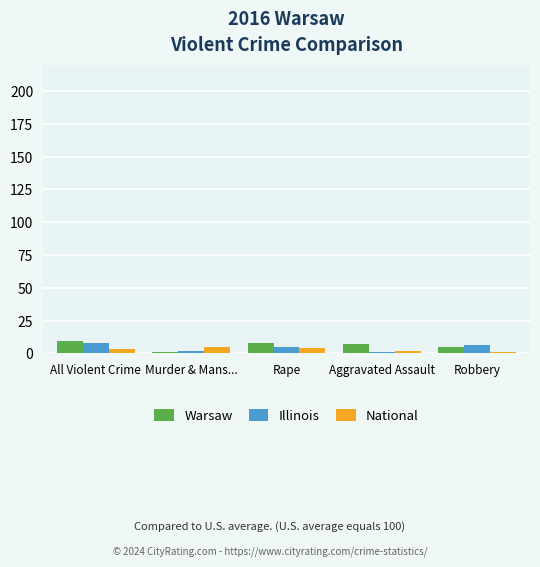

What is the difference between the National values at Aggravated Assault and All Violent Crime?

1